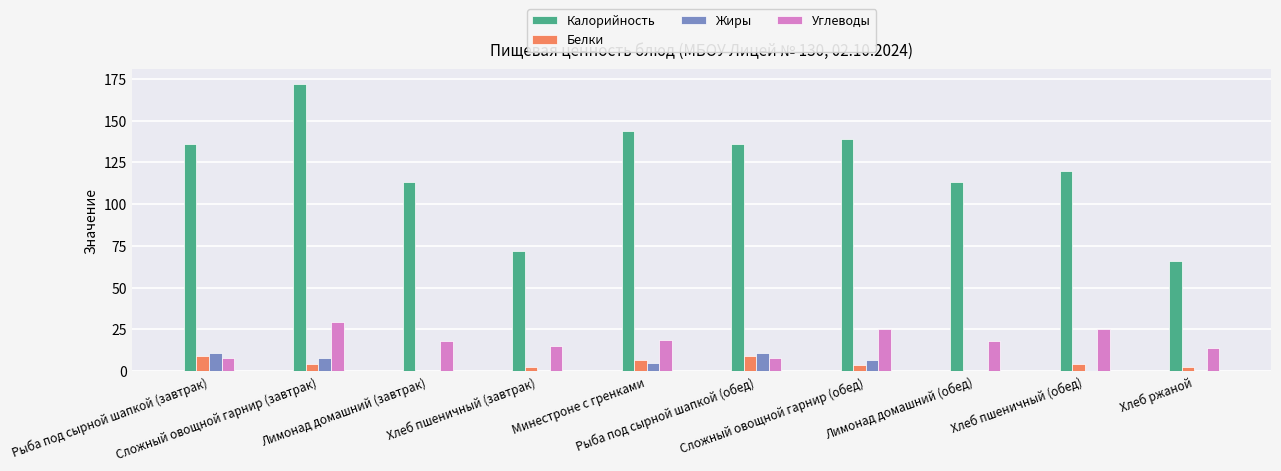

What is the greatest value displayed?

172.0